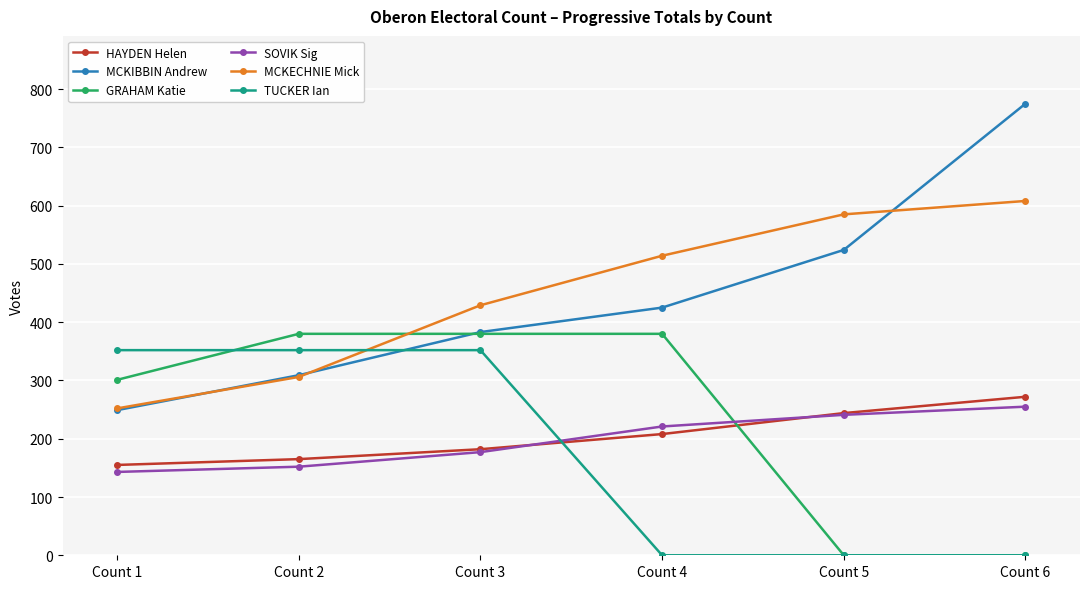

How many lines are shown in the chart?

6